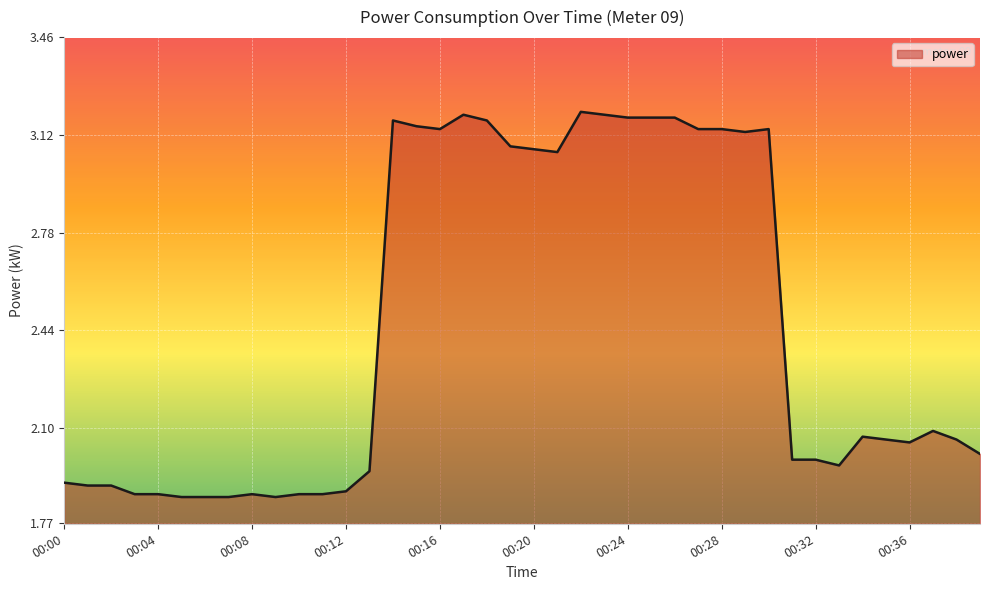

What is the difference between the maximum and minimum values?

1.3